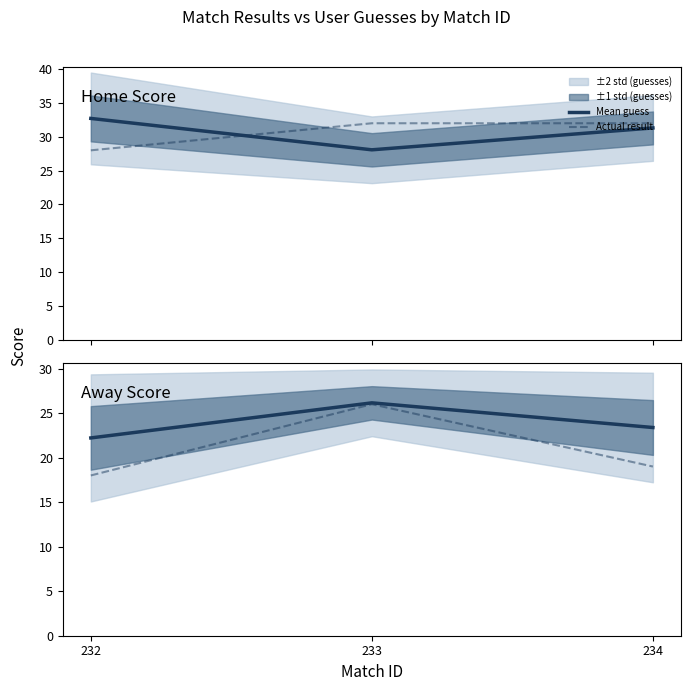

Does the chart display data point markers on the line(s)?

No